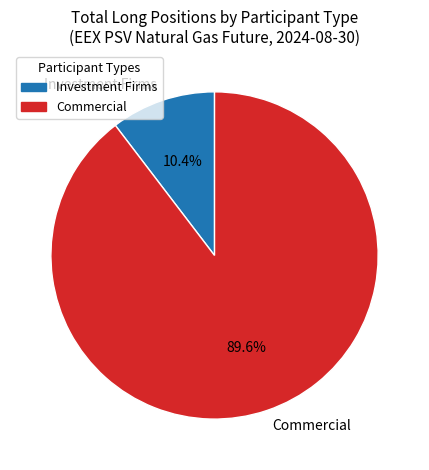

Between Investment Firms and Commercial, which is larger?

Commercial